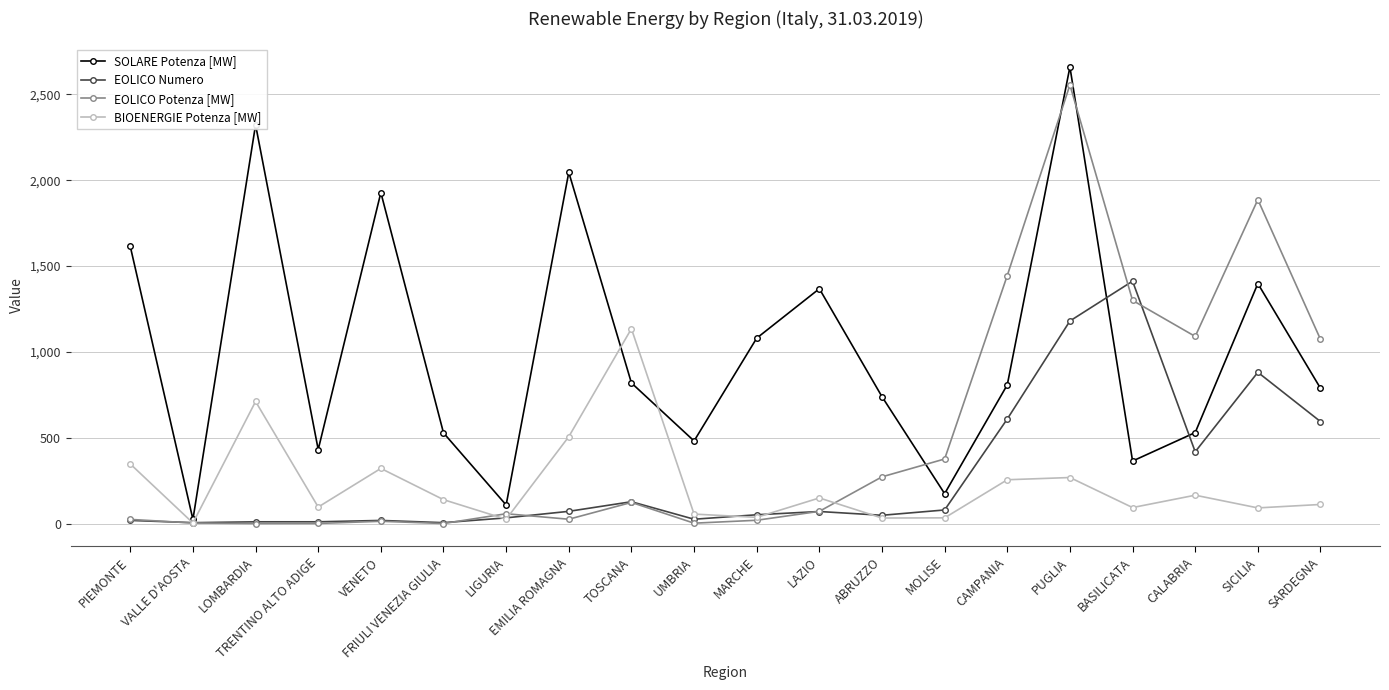

At which category does BIOENERGIE Potenza [MW] reach its first local valley?

VALLE D'AOSTA